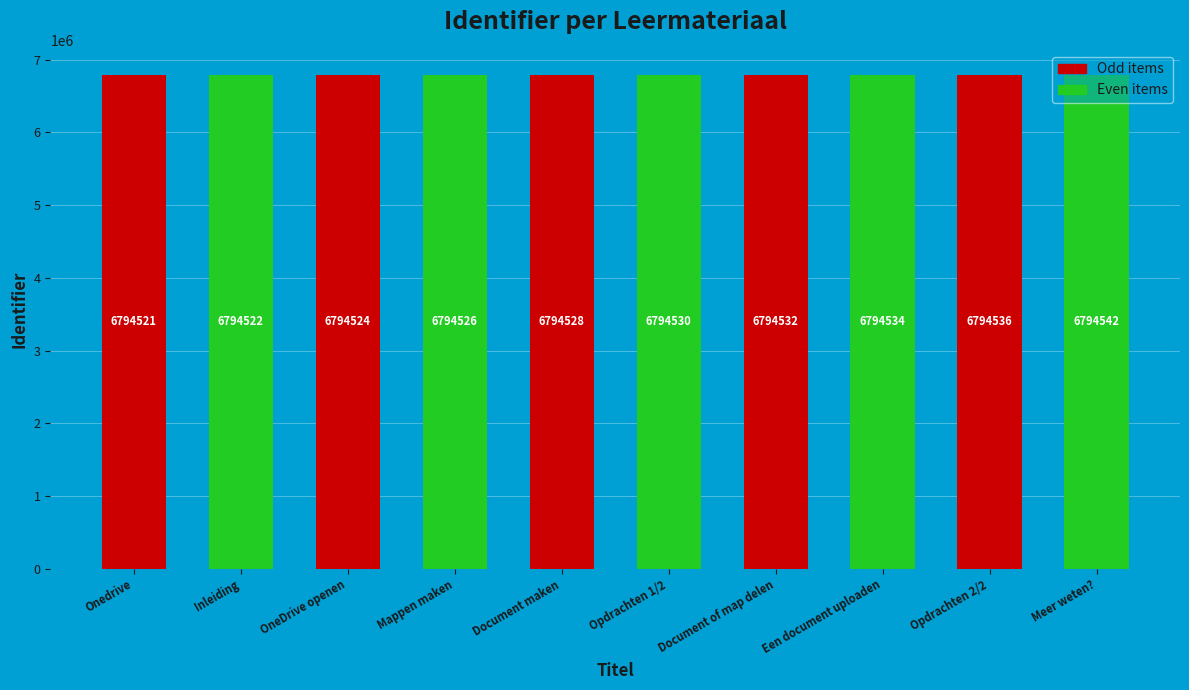

What is the sum of all values?

67945295